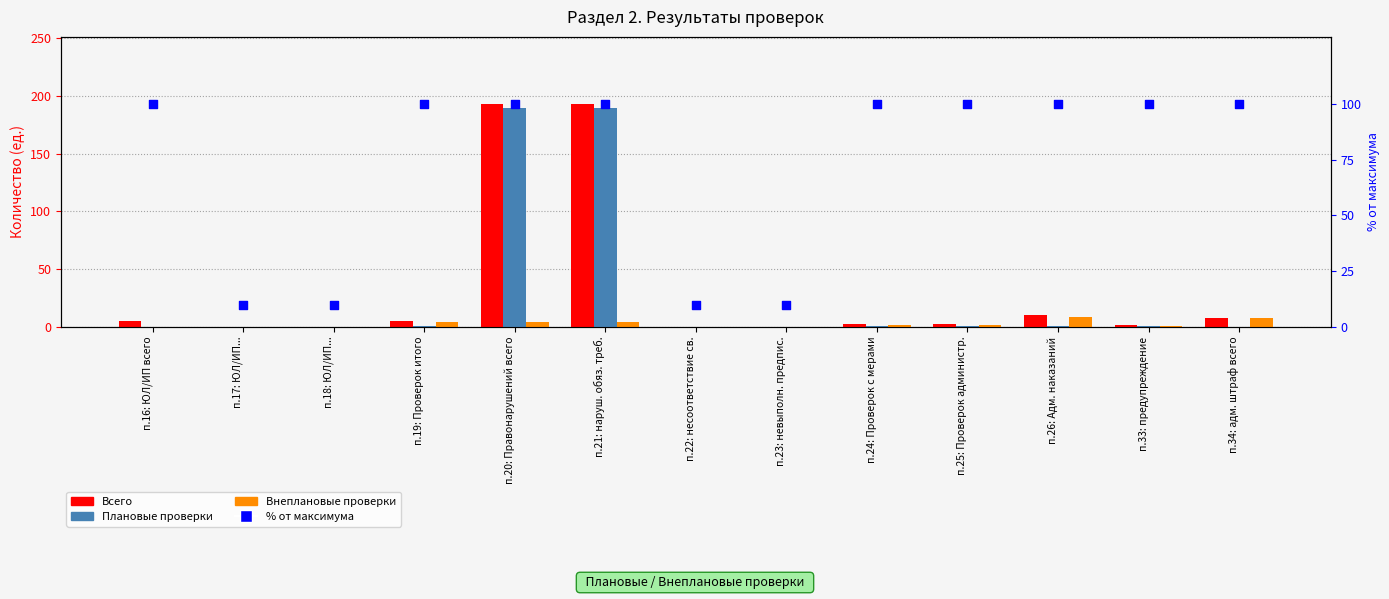

At how many categories does at least one series exceed 52?

9